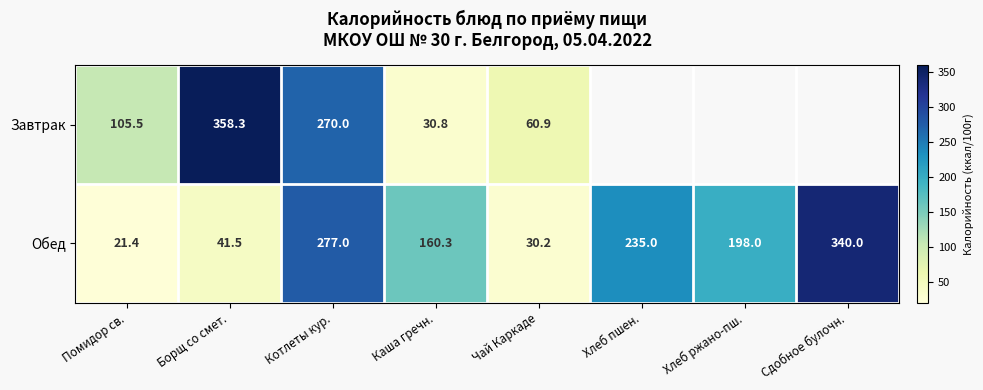

List the labels in order of Обед value, largest first.

Сдобное булочн., Котлеты кур., Хлеб пшен., Хлеб ржано-пш., Каша гречн., Борщ со смет., Чай Каркаде, Помидор св.